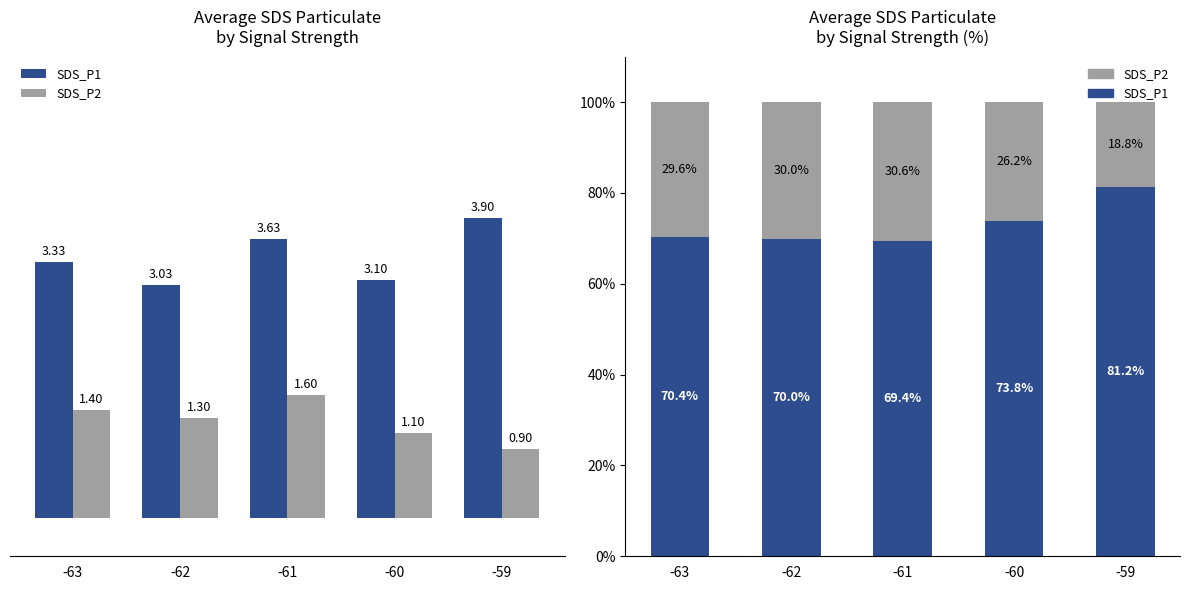

What is the minimum value for SDS_P2?

18.8